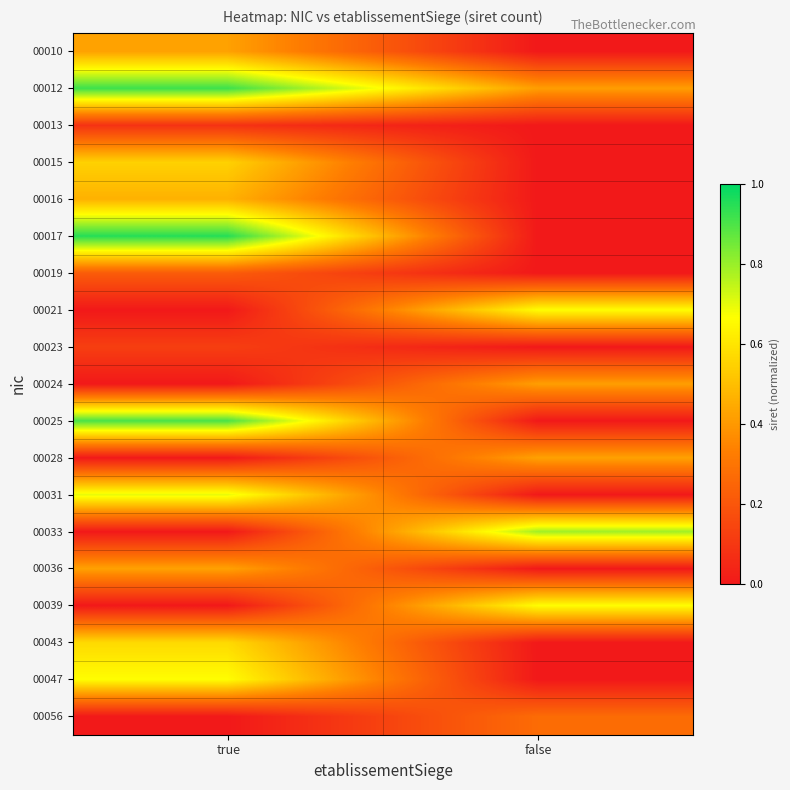

At true, list the series in order from smallest to largest.

00021, 00024, 00028, 00033, 00039, 00056, 00013, 00023, 00019, 00010, 00036, 00016, 00015, 00043, 00047, 00031, 00025, 00012, 00017